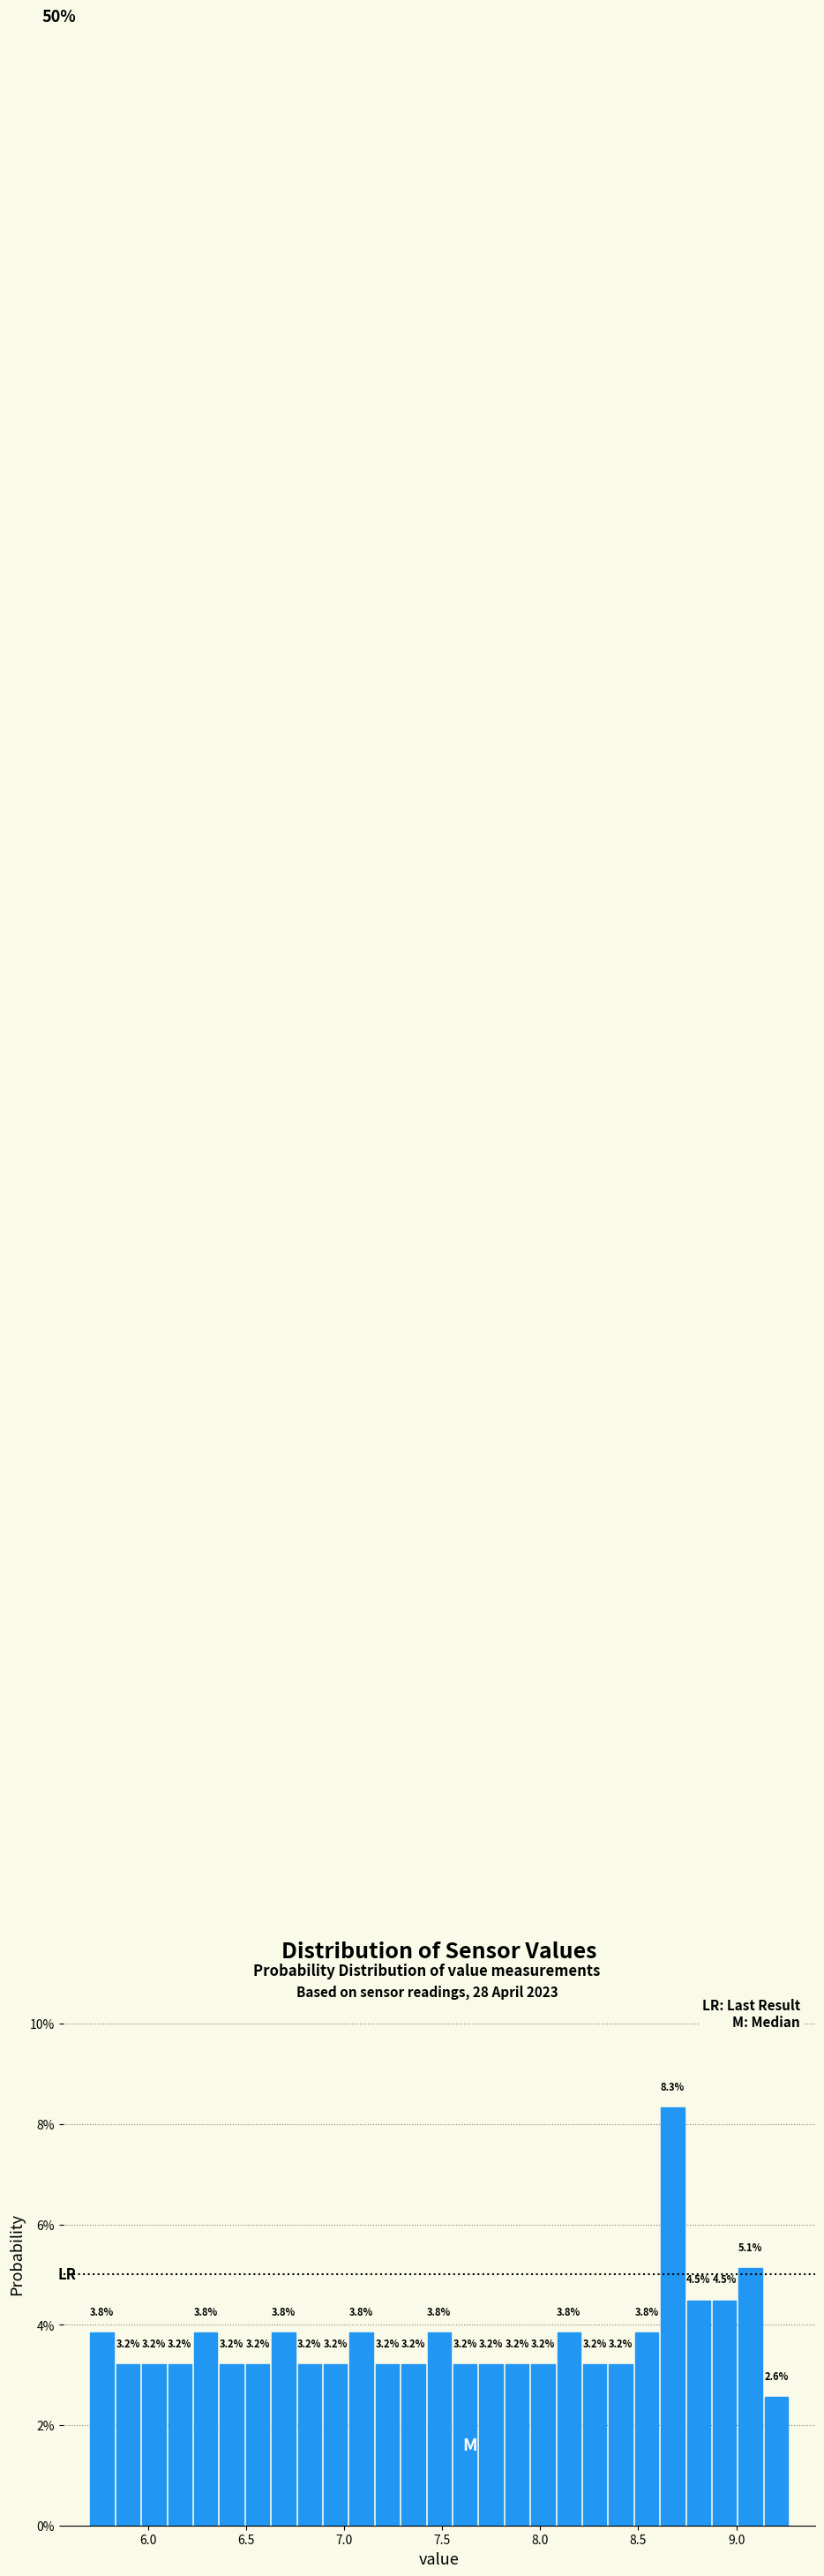

Around what value on the x-axis is the tallest bar? Give the approximate position of its centre, as read against the axis.

8.70